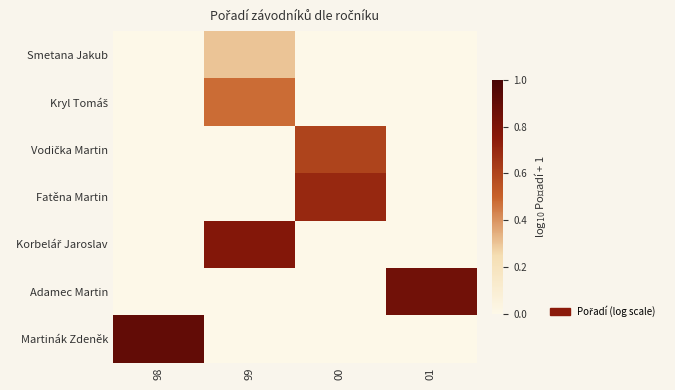

What value does the Kryl Tomáš series have at 99?

0.5